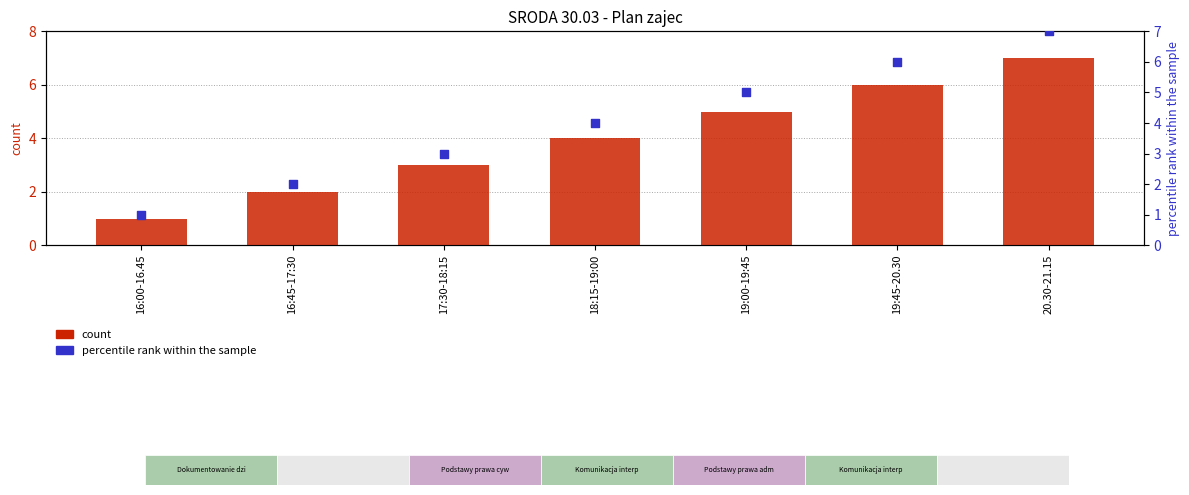

Which series contains the lowest Y value?

count